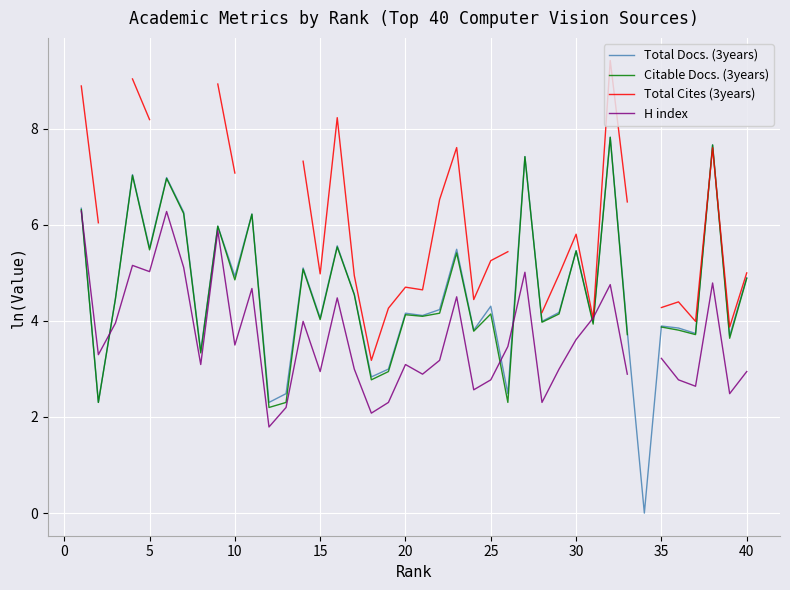

What is the maximum value for Total Docs. (3years)?

7.8